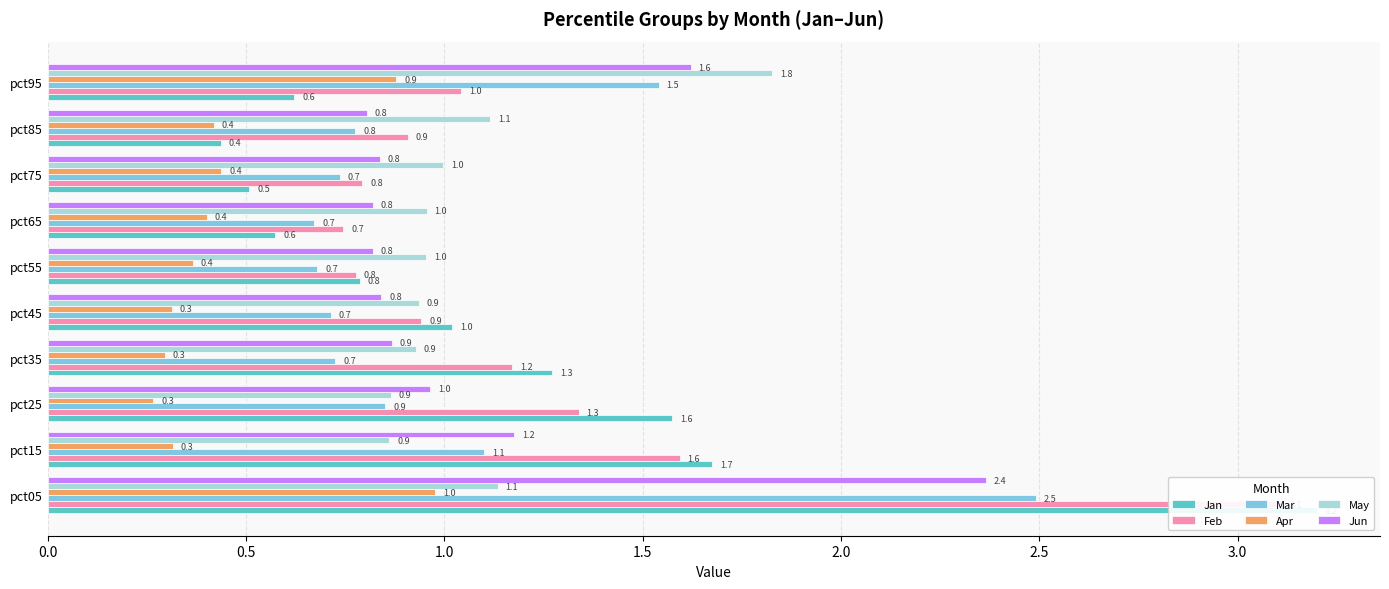

What is the minimum value shown in the chart?

0.3